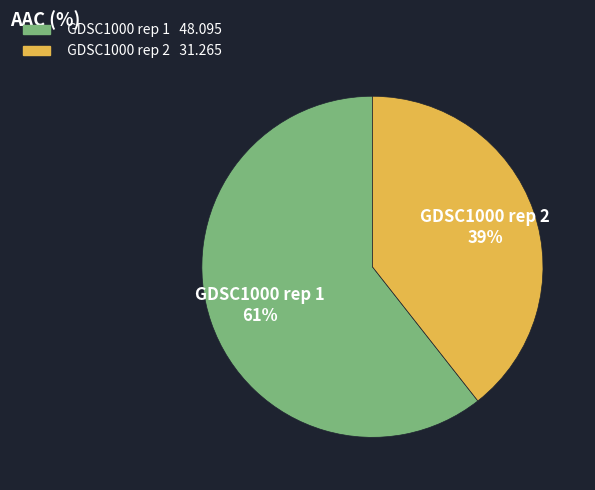

The GDSC1000 rep 1 slice represents 46% of the pie. True or false?

False